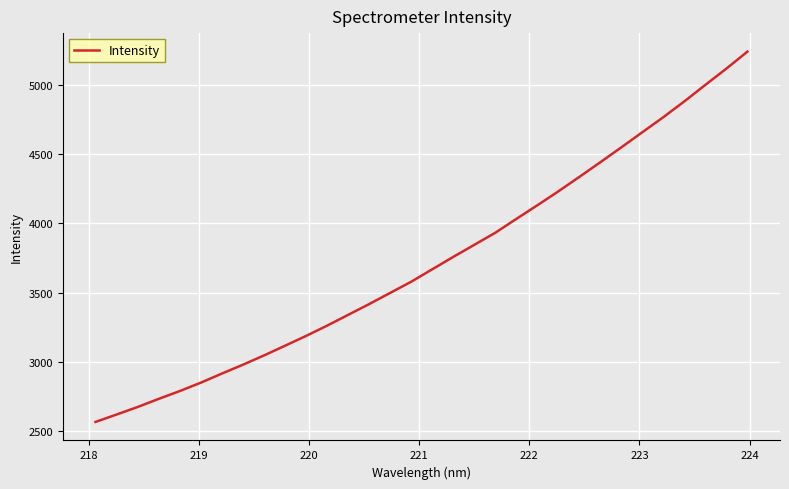

What is the minimum value shown in the chart?

2568.6